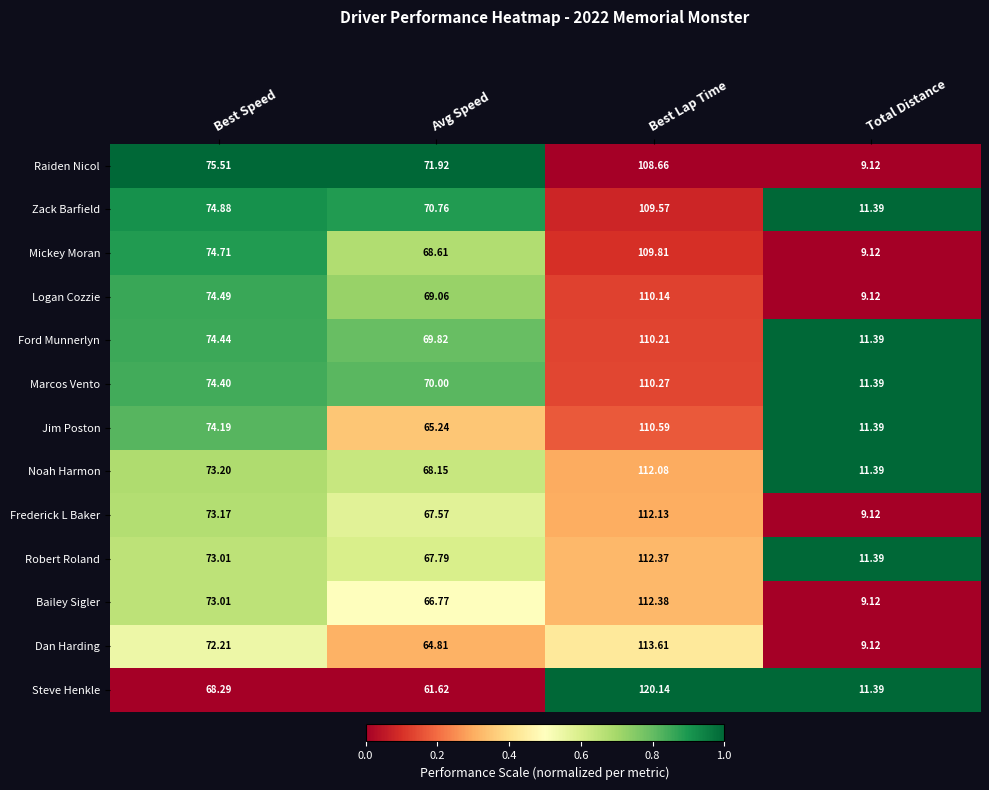

Which series has the largest range (max minus min)?

Steve Henkle